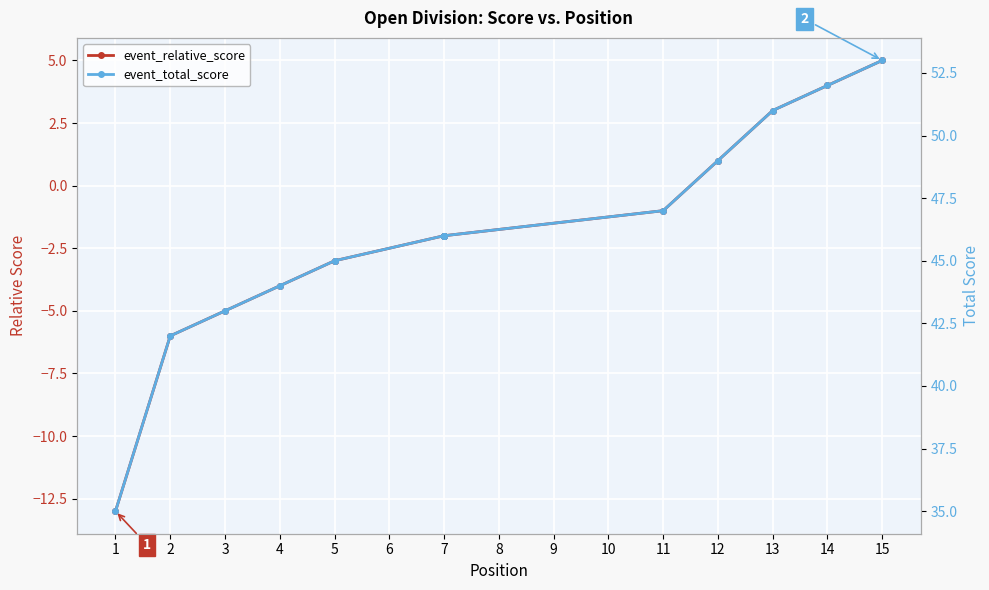

The value of event_total_score at 7 is 26. True or false?

False